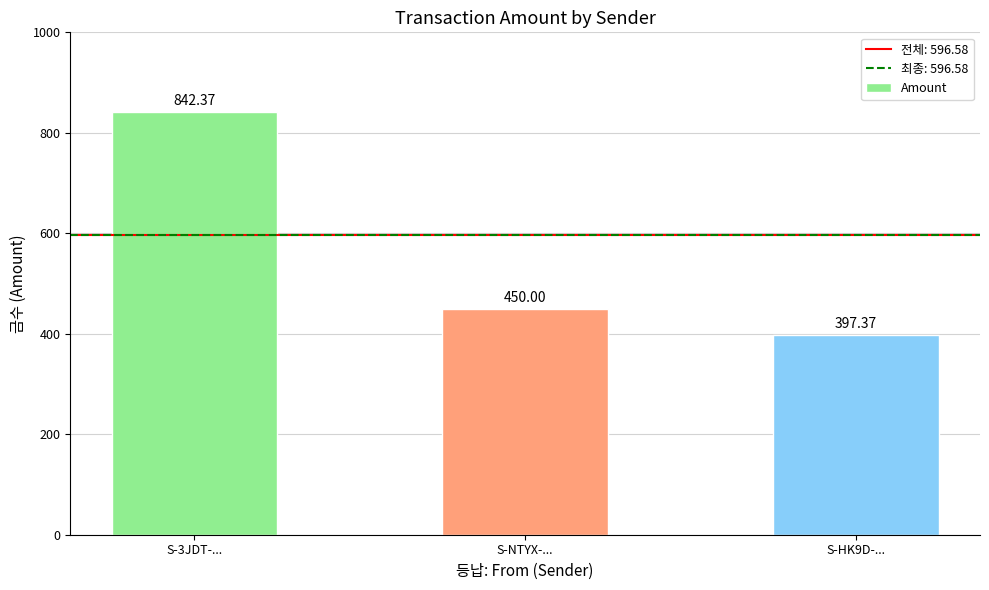

List the labels in order of value, largest first.

S-3JDT-..., S-NTYX-..., S-HK9D-...